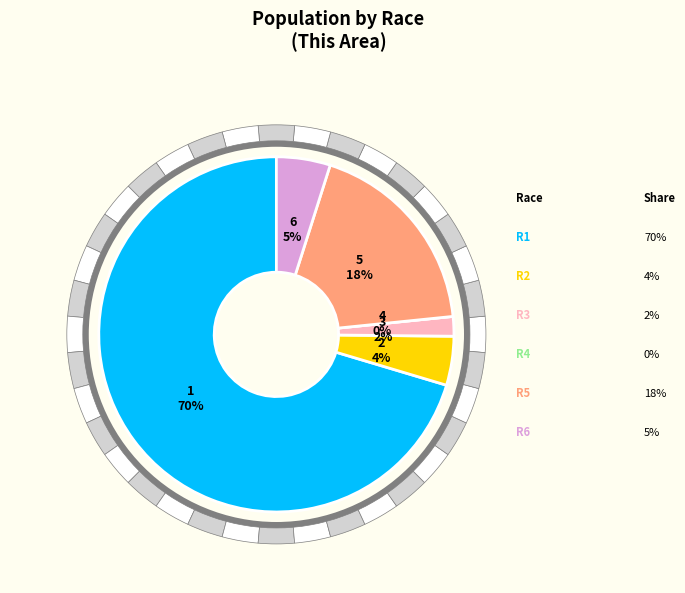

Count the number of slices in the pie.

6